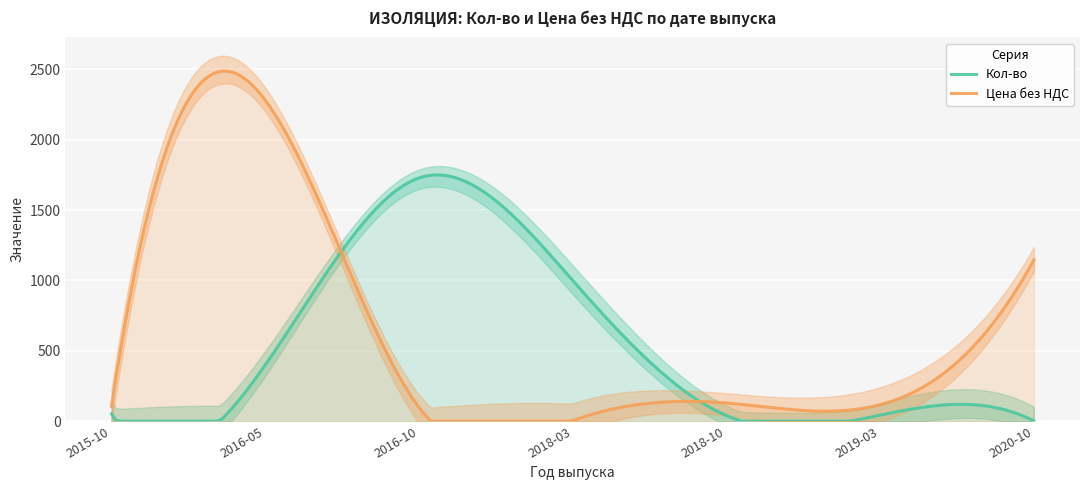

The value of Кол-во at 2018-10 is 18.0. True or false?

False